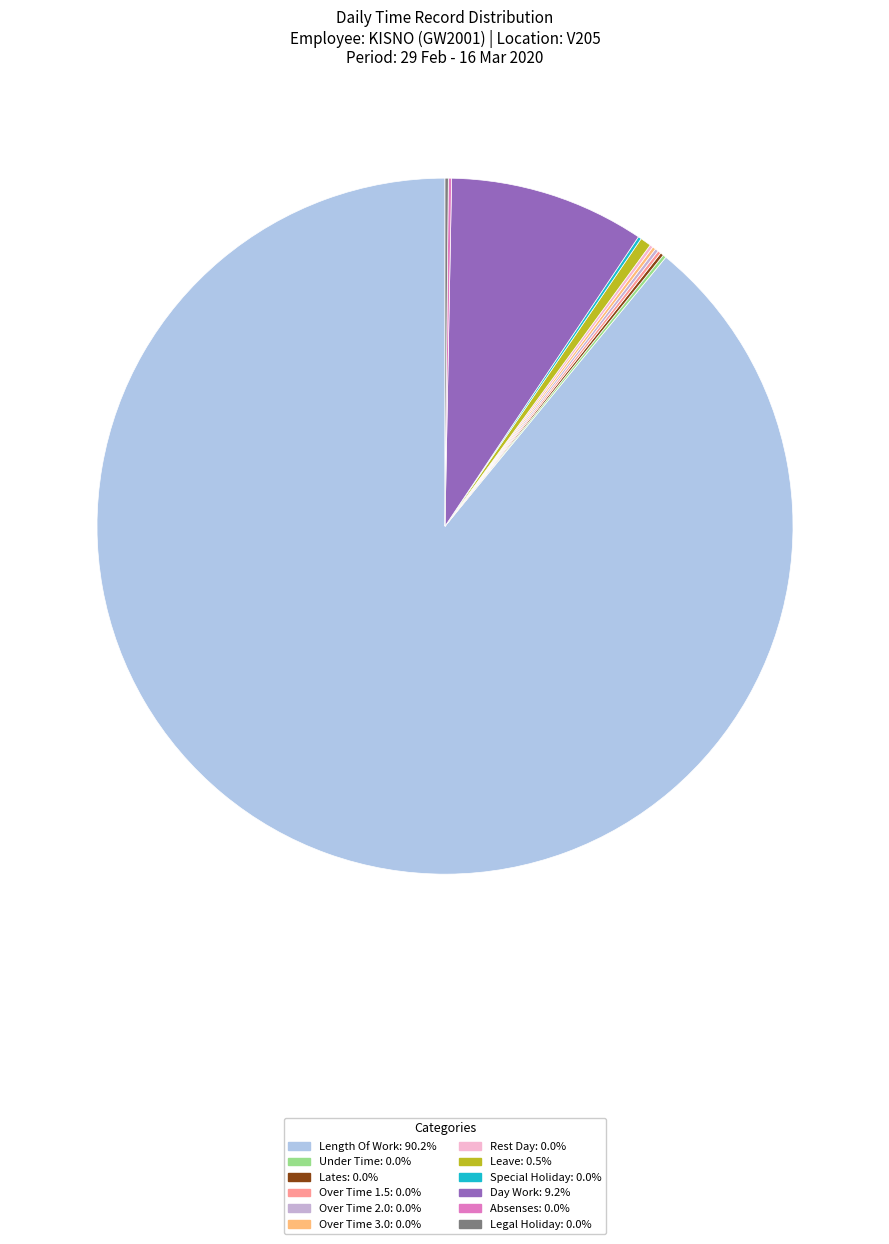

To the nearest percent, what is the difference between the Day Work and Length Of Work slice percentages?

81%